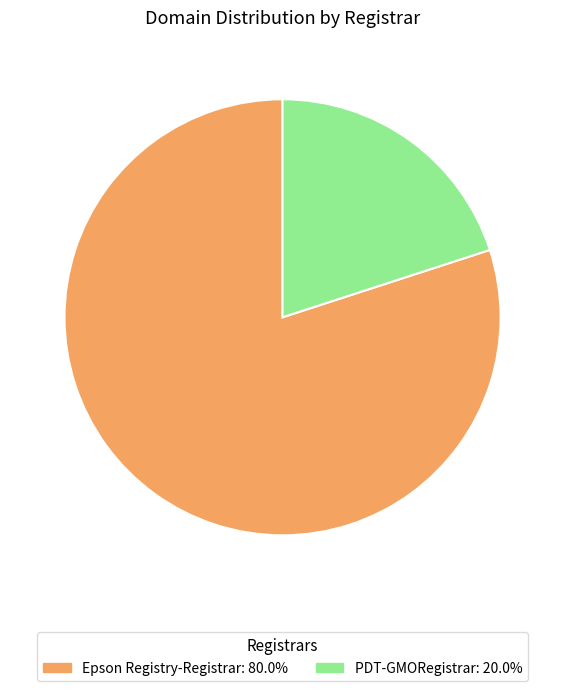

Is there a majority slice in this chart?

Yes